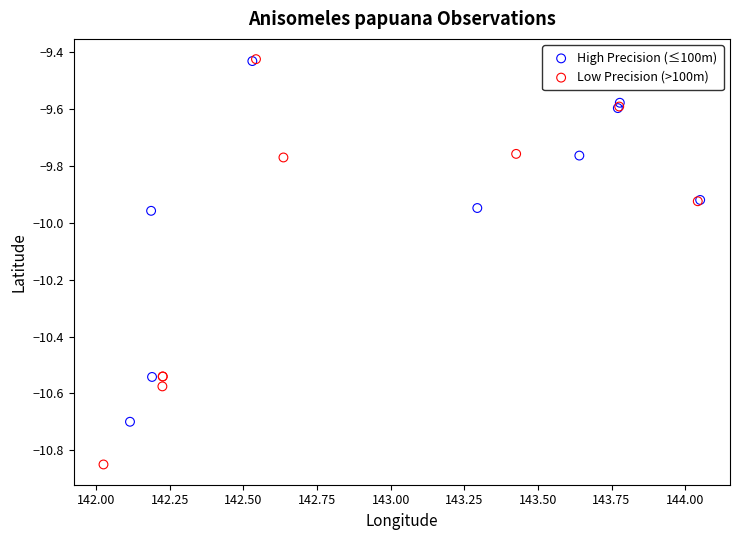

Which series contains the lowest Y value?

Low Precision (>100m)